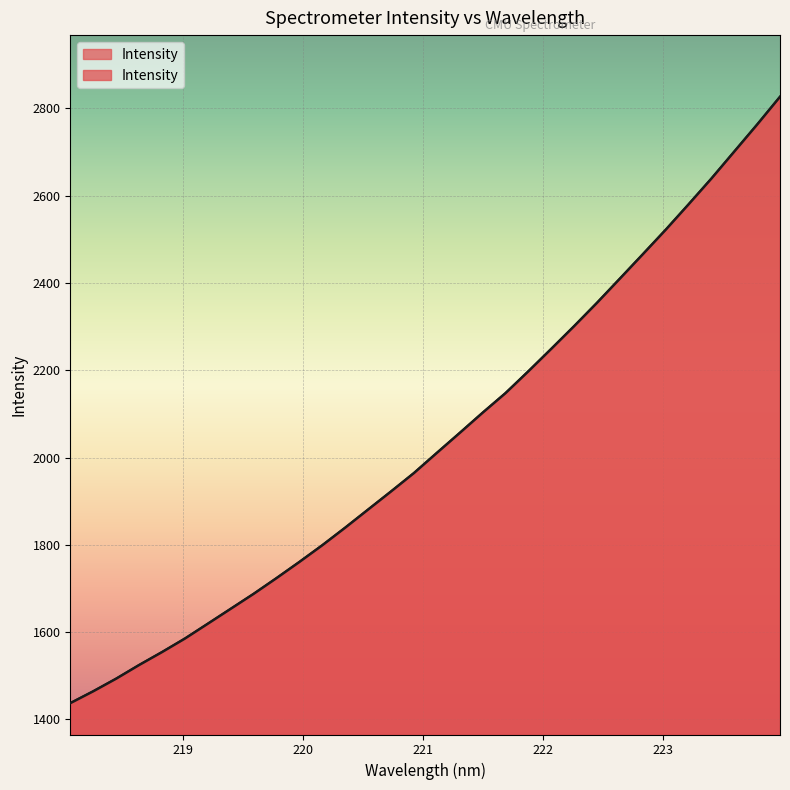

How many data points does each series have?

32